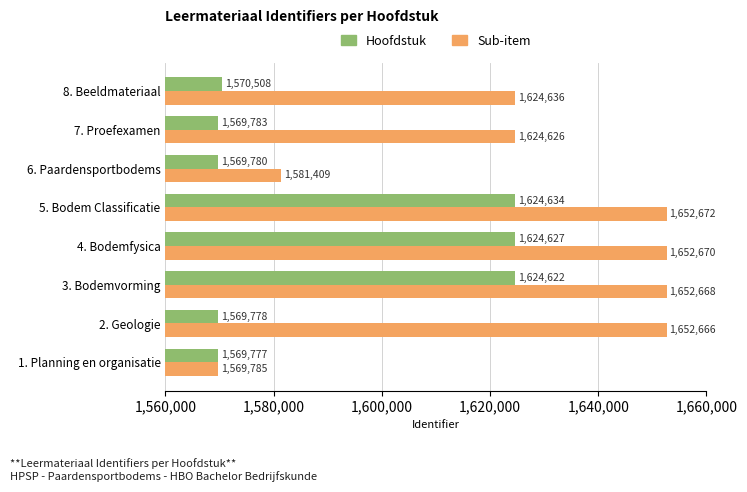

What is the difference between the second highest and second lowest values in the Hoofdstuk series?

54849